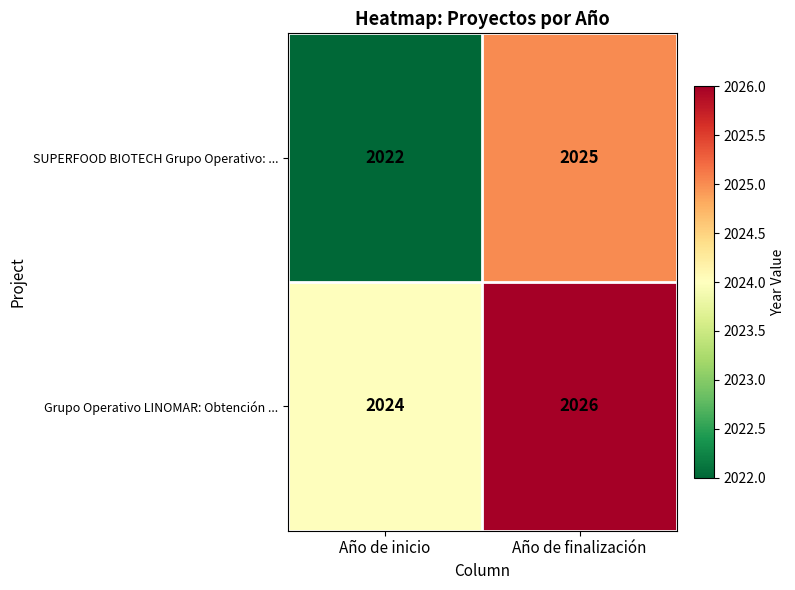

What is the sum of the SUPERFOOD BIOTECH Grupo Operativo: ... values at Año de finalización and Año de inicio?

4047